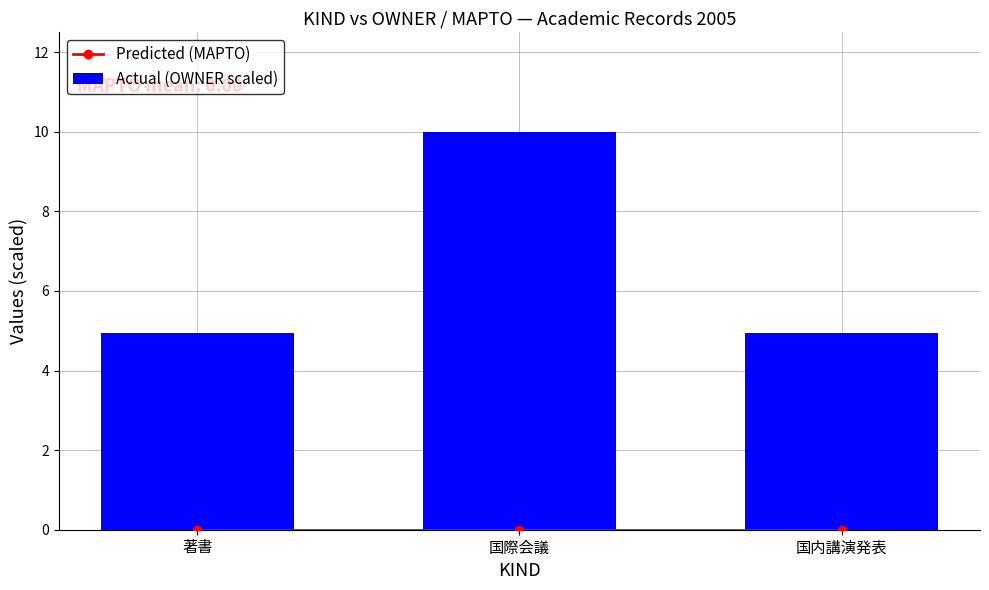

What is the label of the 3rd bar from the right?

著書